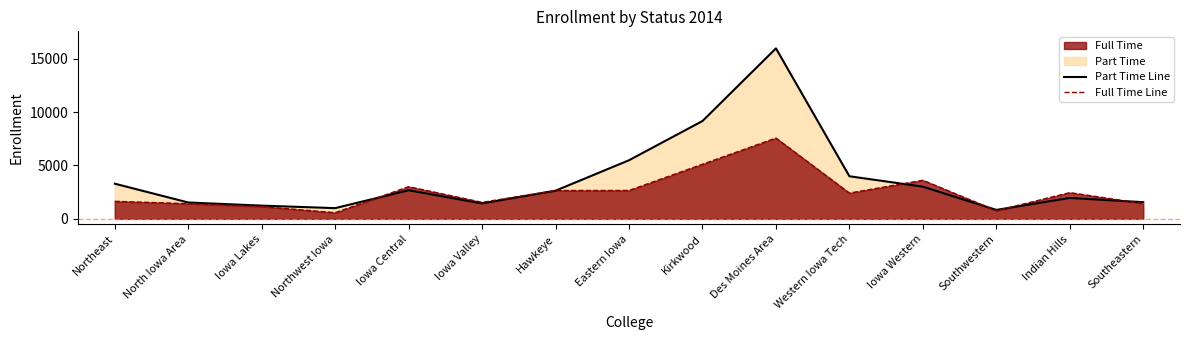

Count the number of categories in the chart.

15